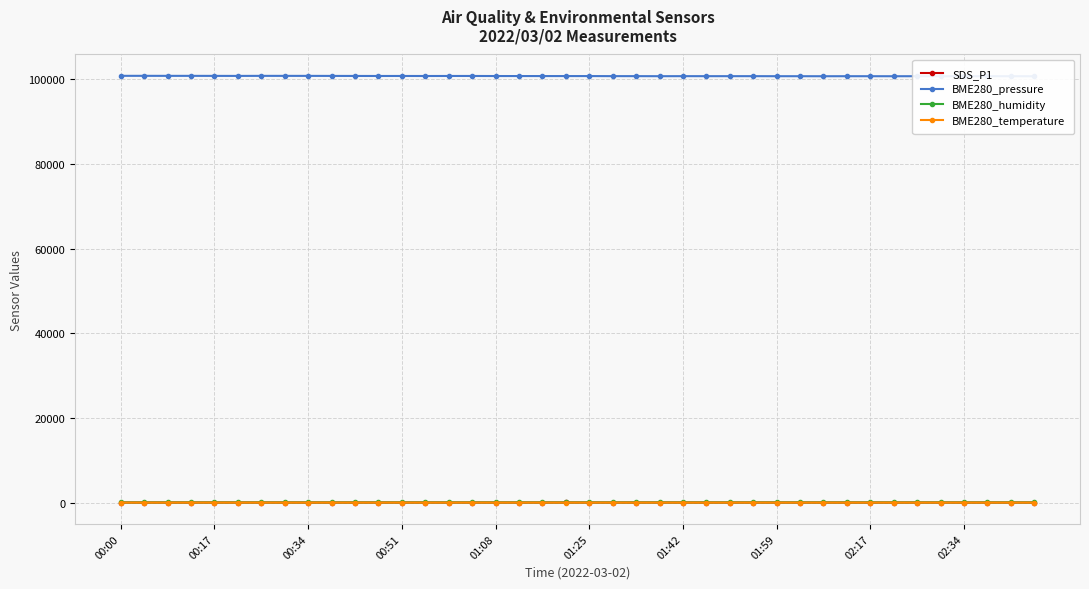

Is it true that BME280_temperature equals 1.5 at 01:25?

False